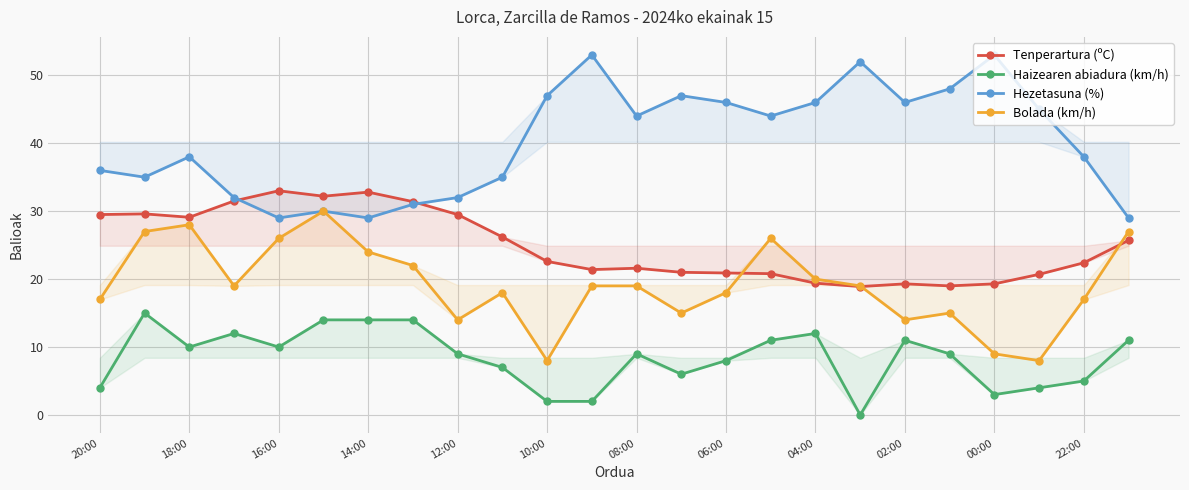

What is the total value across all series at 16:00?

98.0